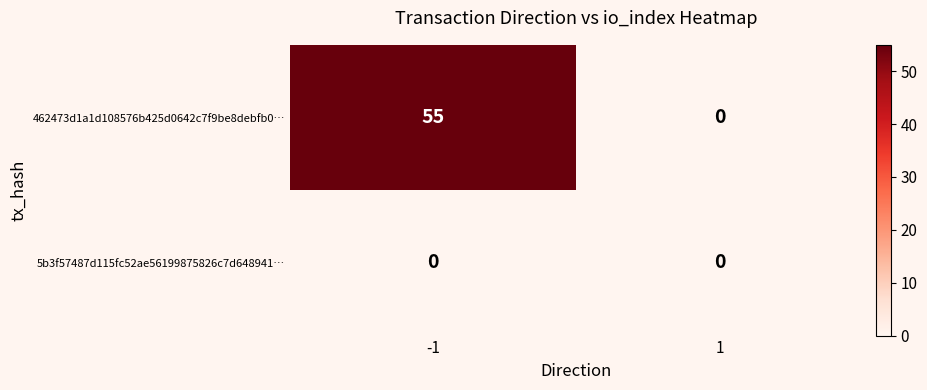

How many data points does each series have?

2